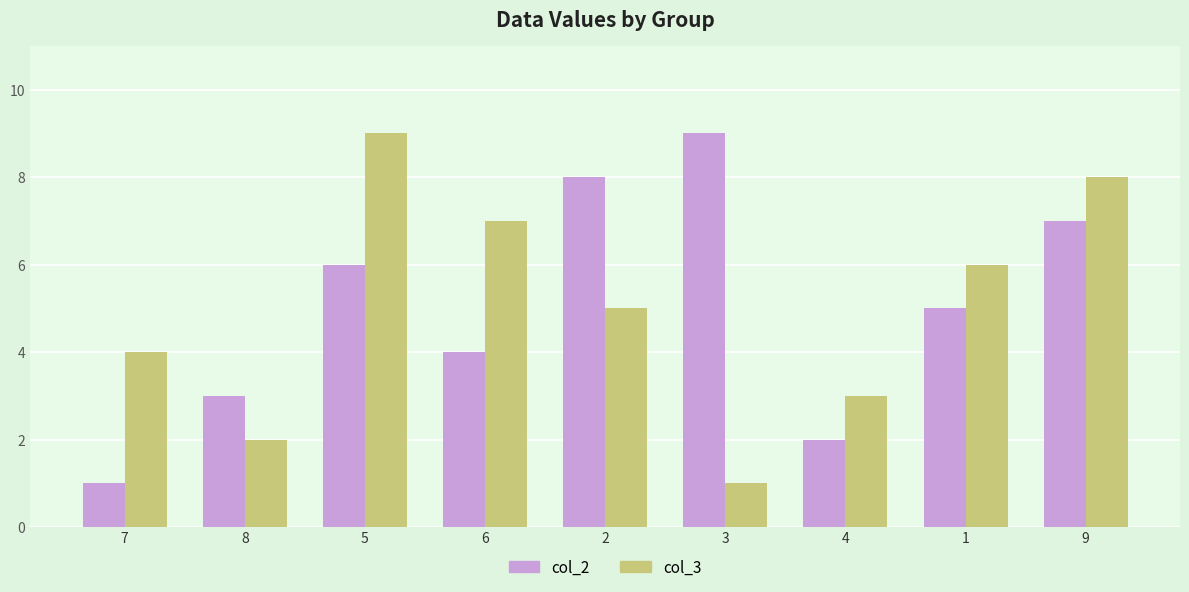

What is the label of the 5th bar from the left?

2